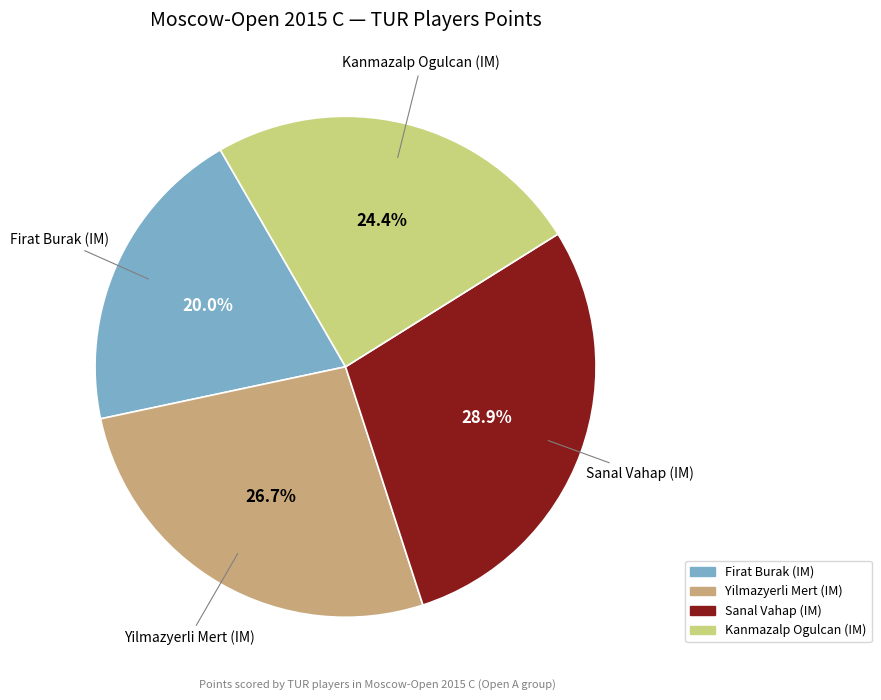

What is the ratio of the value at Yilmazyerli Mert (IM) to the value at Sanal Vahap (IM)?

0.9